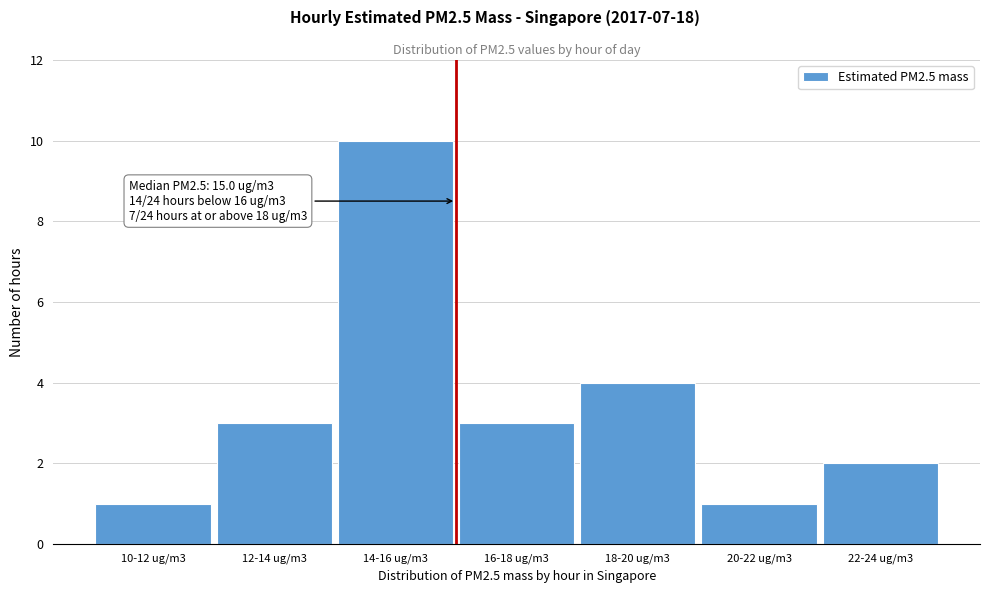

Reading left to right, transcribe all the data shown in this chart.

10-12 ug/m3=1	12-14 ug/m3=3	14-16 ug/m3=10	16-18 ug/m3=3	18-20 ug/m3=4	20-22 ug/m3=1	22-24 ug/m3=2